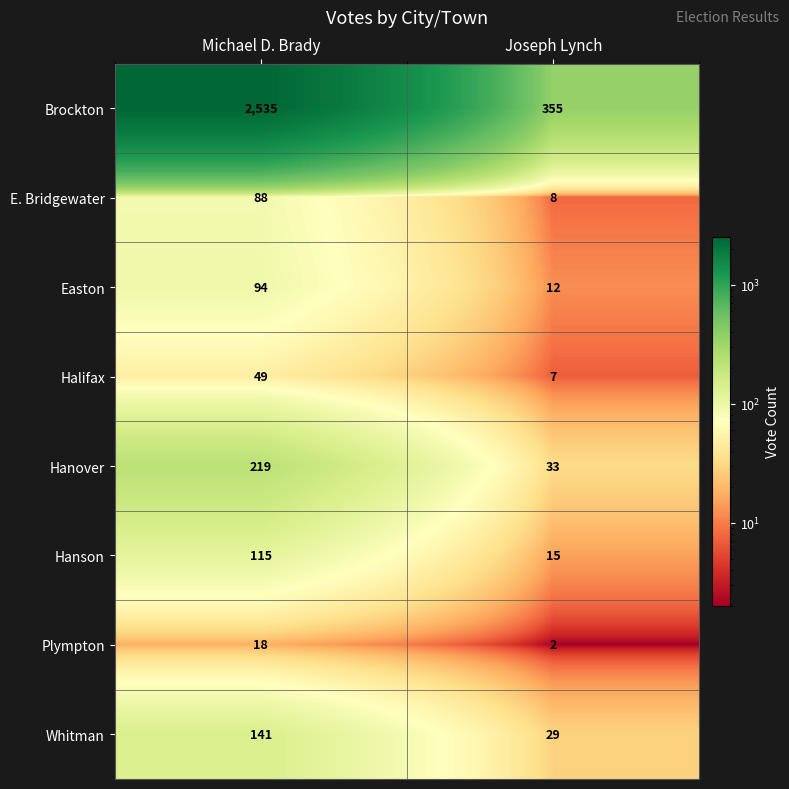

Reading left to right, extract all data points from this chart.

Brockton: Michael D. Brady=2535	Joseph Lynch=355
E. Bridgewater: Michael D. Brady=88	Joseph Lynch=8
Easton: Michael D. Brady=94	Joseph Lynch=12
Halifax: Michael D. Brady=49	Joseph Lynch=7
Hanover: Michael D. Brady=219	Joseph Lynch=33
Hanson: Michael D. Brady=115	Joseph Lynch=15
Plympton: Michael D. Brady=18	Joseph Lynch=2
Whitman: Michael D. Brady=141	Joseph Lynch=29